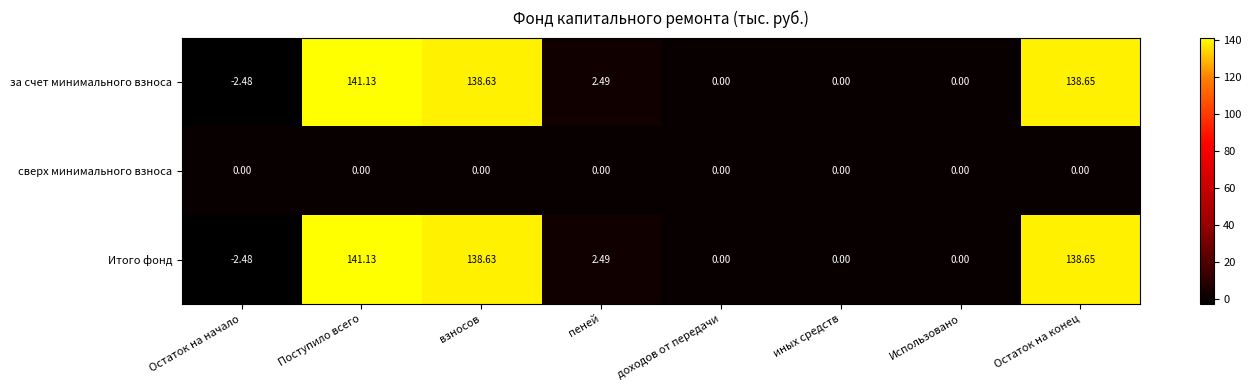

At how many categories does at least one series exceed 68?

3